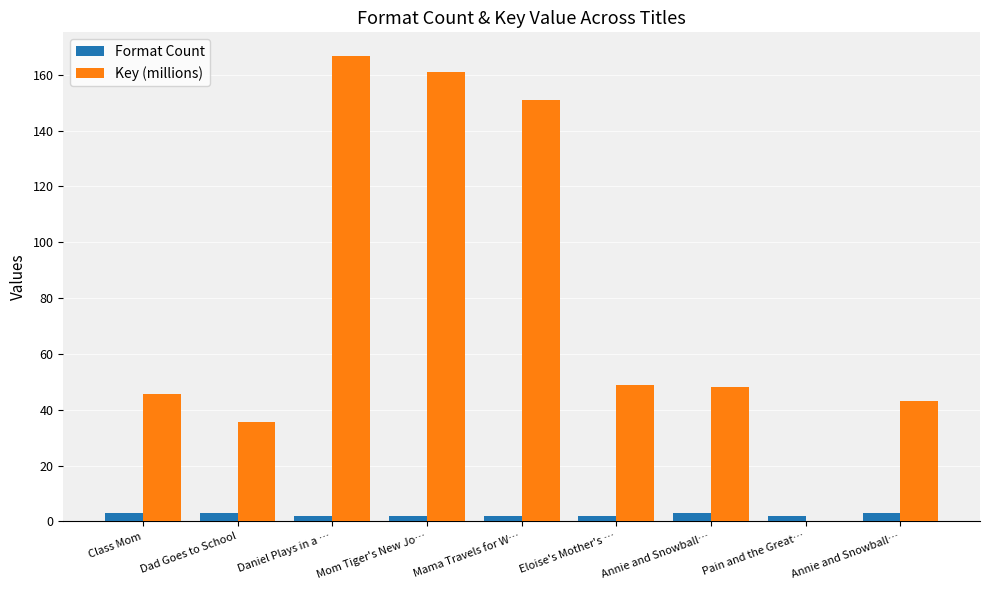

The Format Count series shows 3.0 at Dad Goes to School. True or false?

True